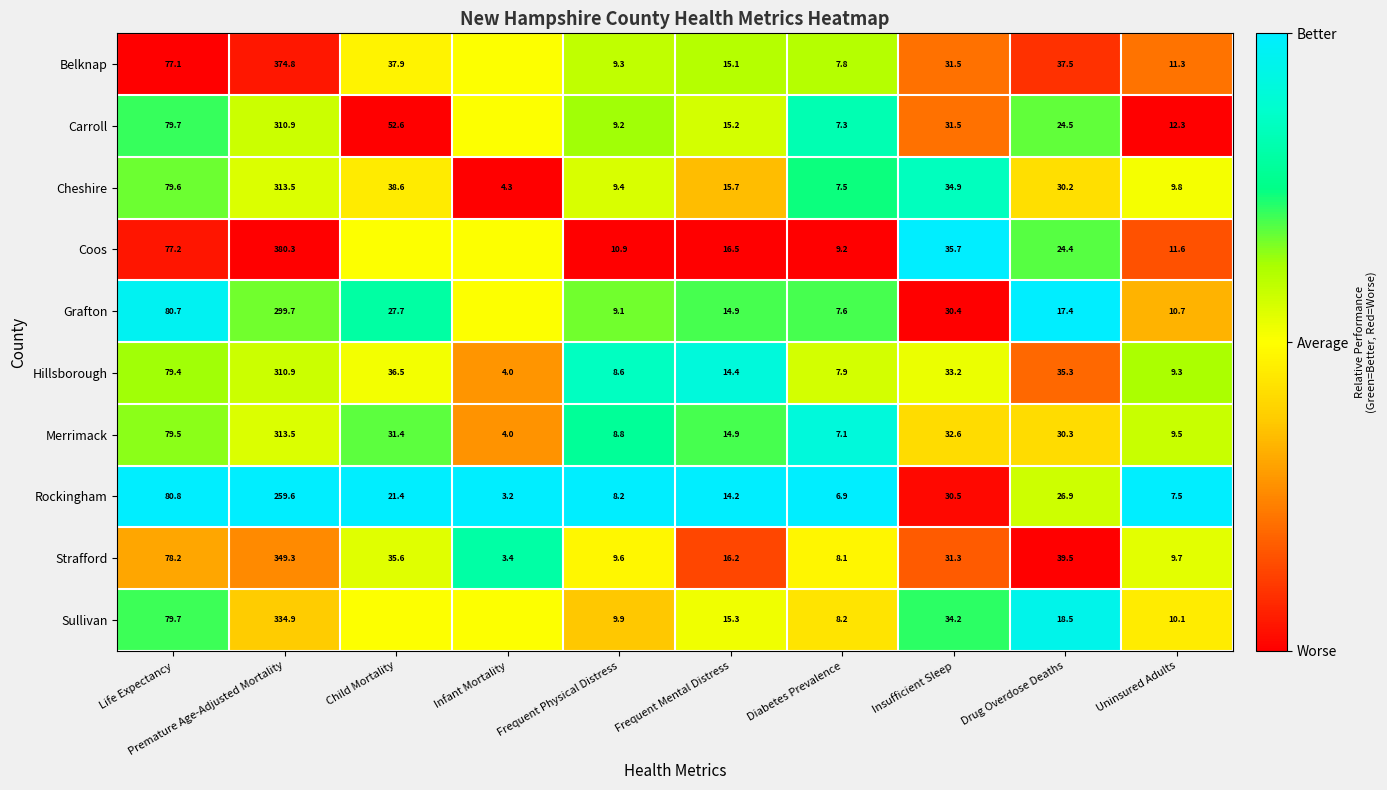

List the labels in order of Merrimack value, largest first.

Premature Age-Adjusted Mortality, Life Expectancy, Insufficient Sleep, Child Mortality, Drug Overdose Deaths, Frequent Mental Distress, Uninsured Adults, Frequent Physical Distress, Diabetes Prevalence, Infant Mortality